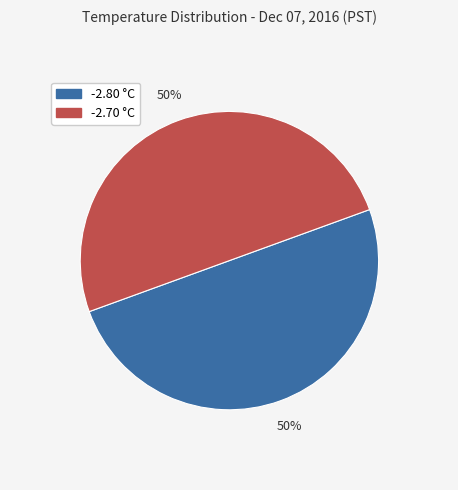

What is the ratio of the value at -2.70 °C to the value at -2.80 °C?

1.0